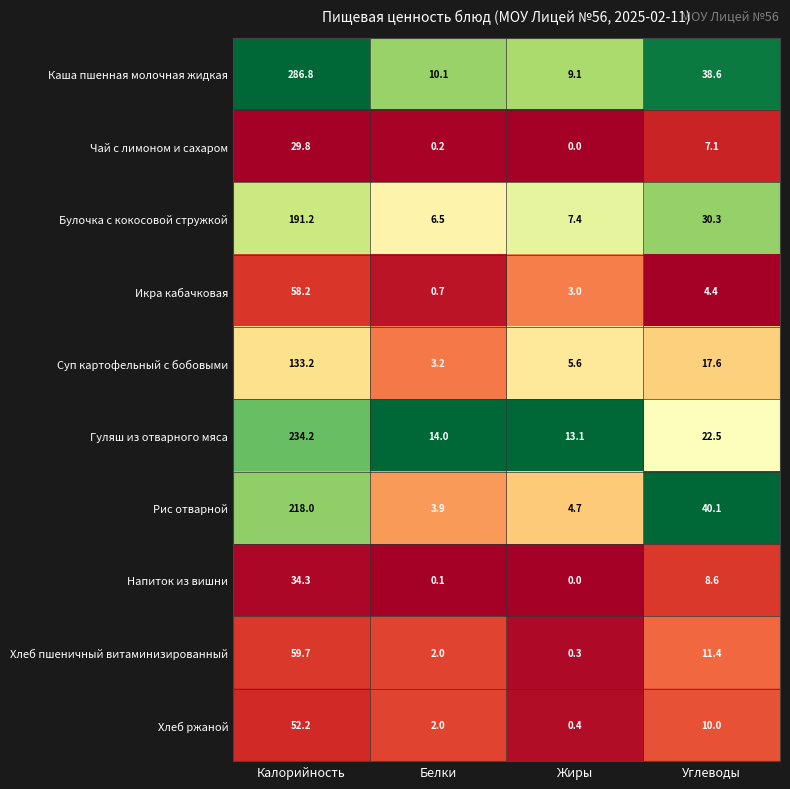

Which label corresponds to the smallest value in the chart?

Жиры